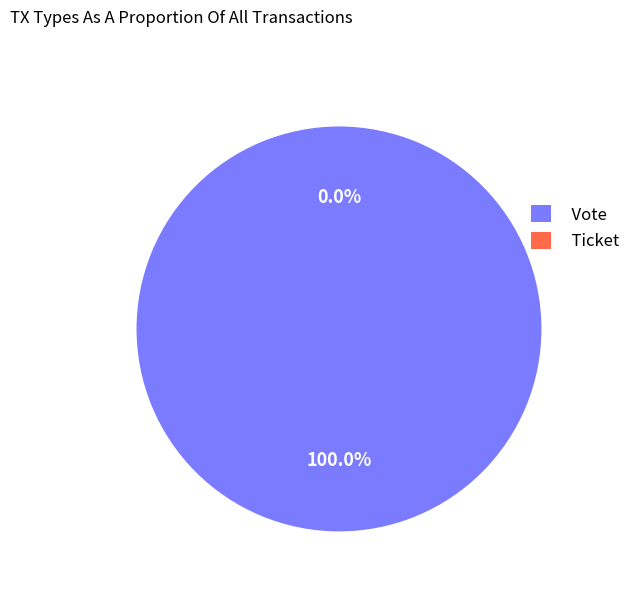

What is the largest slice in the pie chart?

Vote